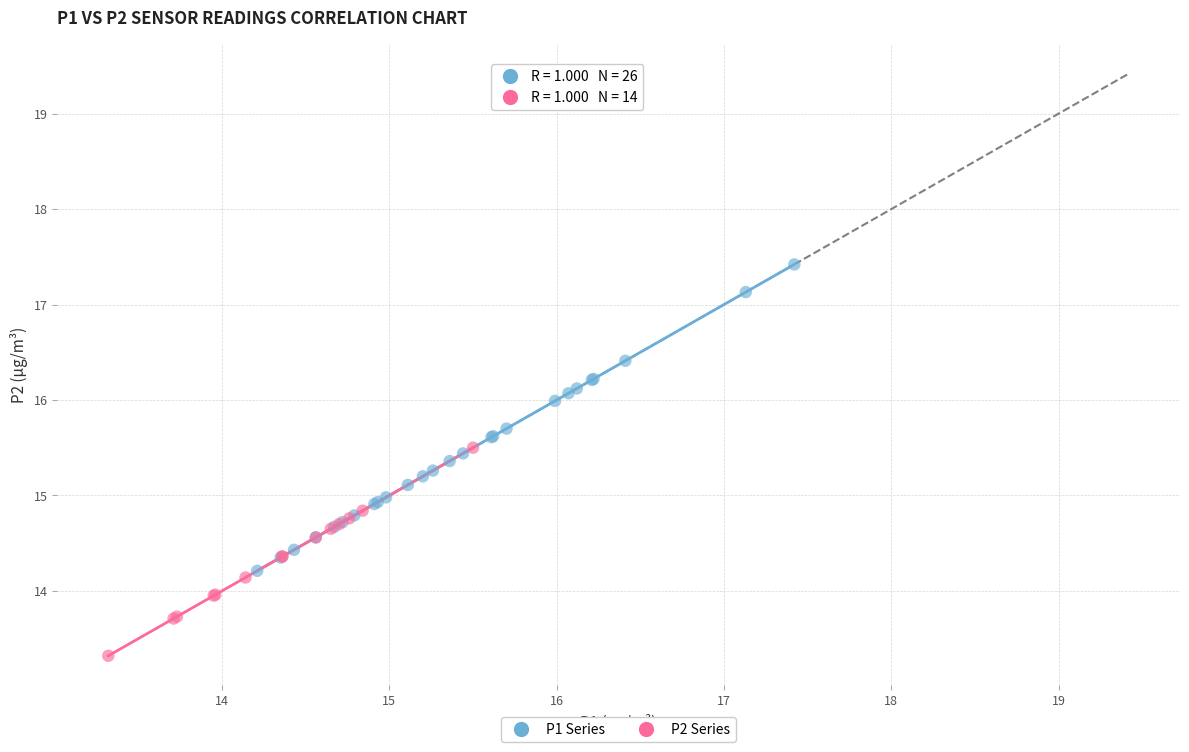

Which series has the largest Y range (max minus min)?

P1 Series